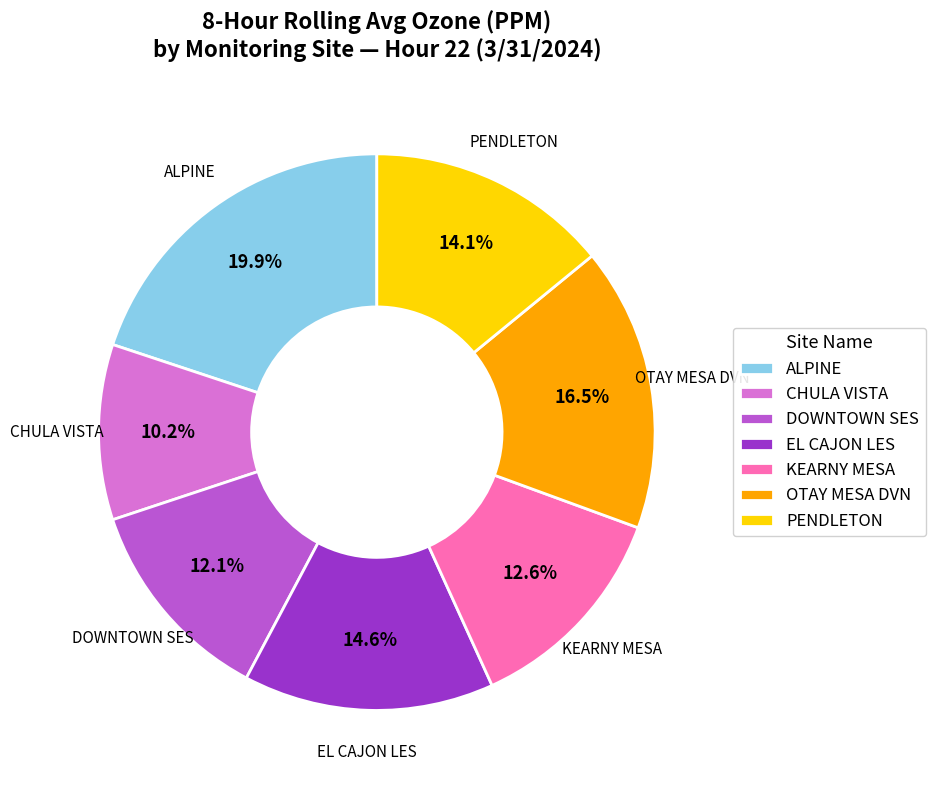

To the nearest percent, what portion does DOWNTOWN SES represent?

12%